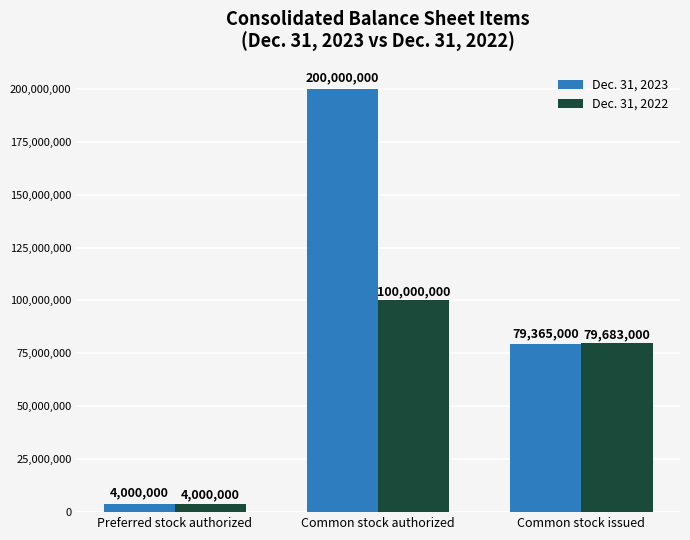

How many data points does each series have?

3